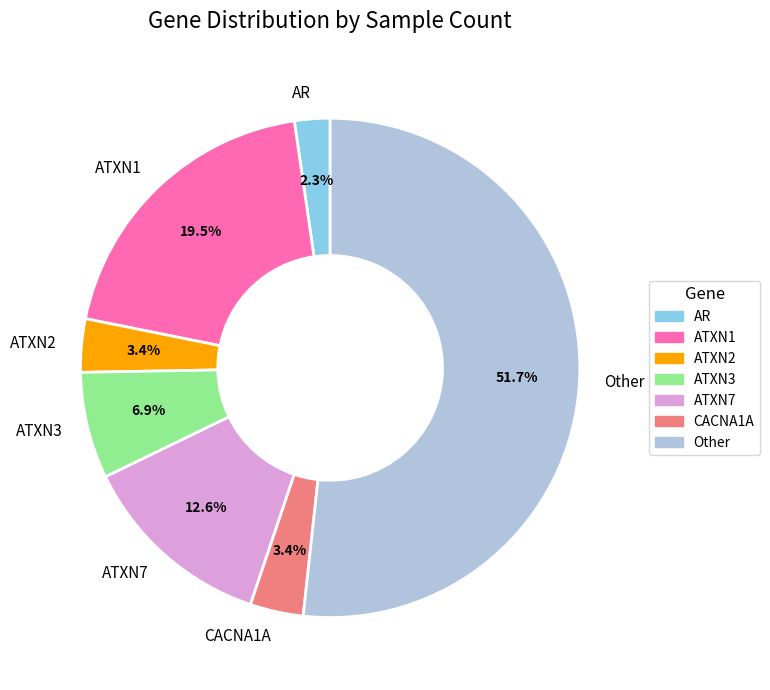

How many slices are in this pie chart?

7